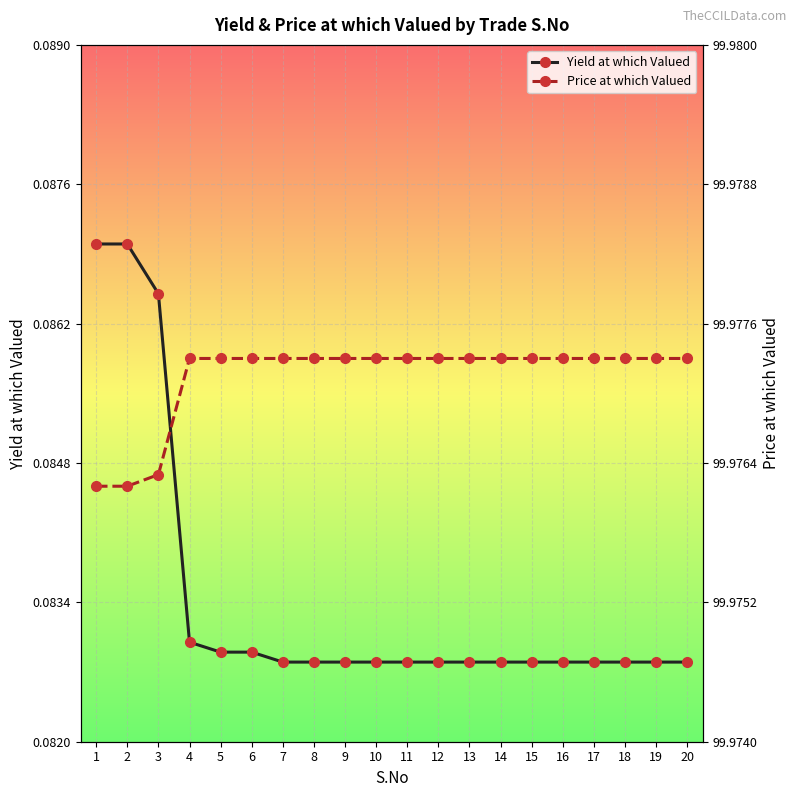

Count the number of data series in this chart.

2